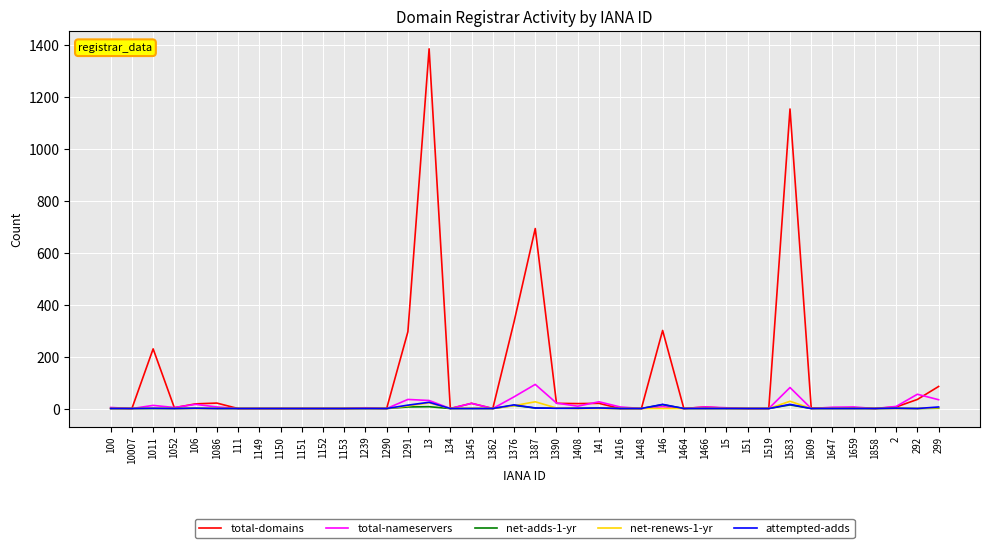

In attempted-adds, how many points are higher than both neighbors (excluding endpoints)?

8